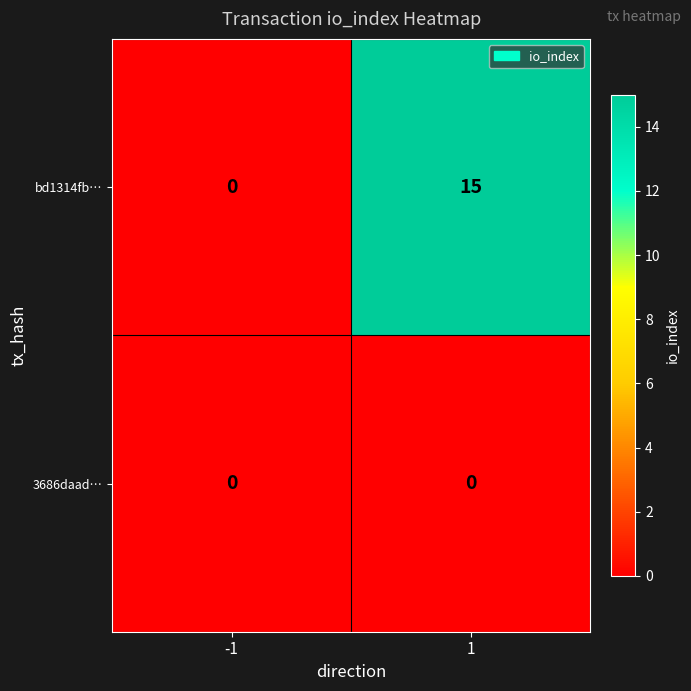

How many categories are shown in the chart?

2